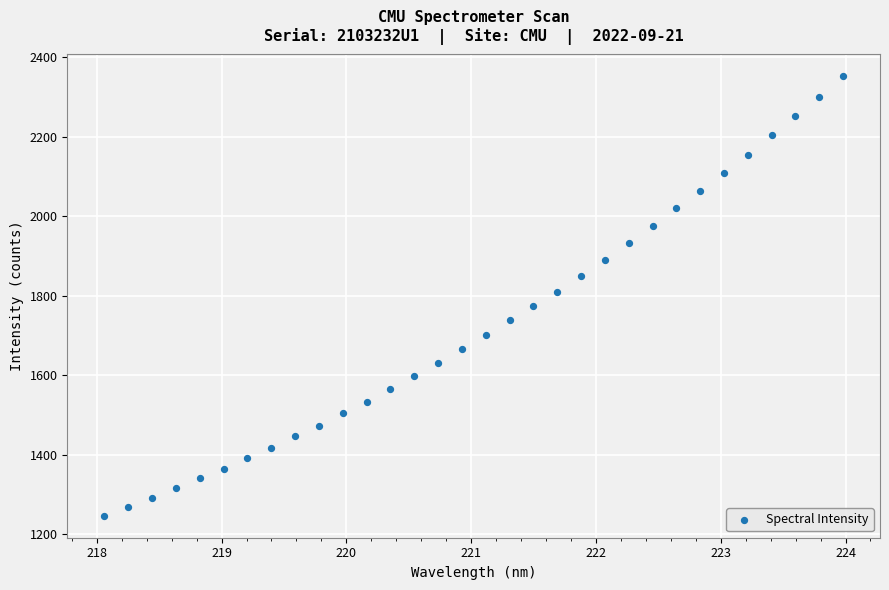

What is the range of Y values (max minus min)?

1105.2